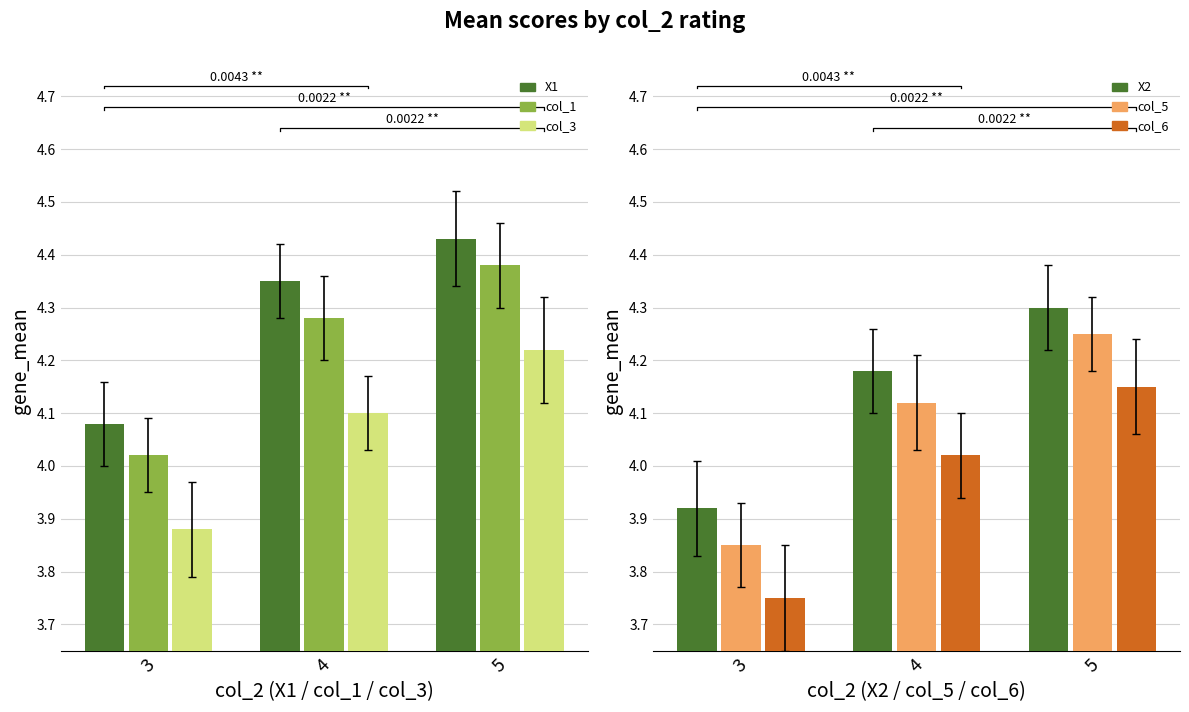

Reading right to left, what are all the values shown in this chart?

X1: 5=4.4	4=4.3	3=4.1
col_1: 5=4.4	4=4.3	3=4.0
col_3: 5=4.2	4=4.1	3=3.9
X2: 5=4.3	4=4.2	3=3.9
col_5: 5=4.2	4=4.1	3=3.9
col_6: 5=4.2	4=4.0	3=3.8